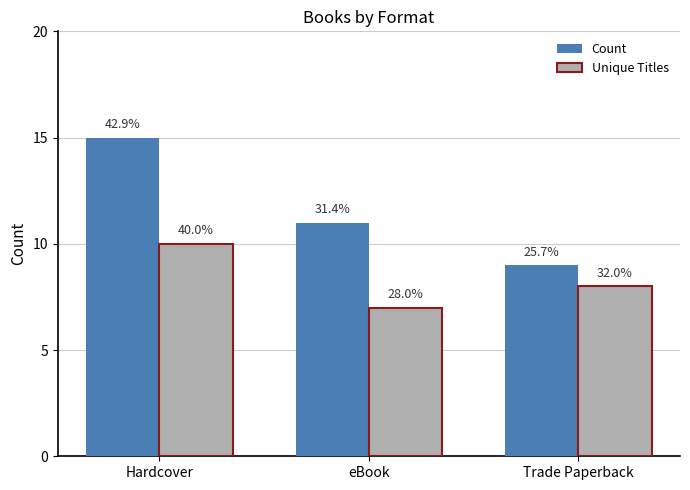

What are all the series names shown in the legend?

Count, Unique Titles